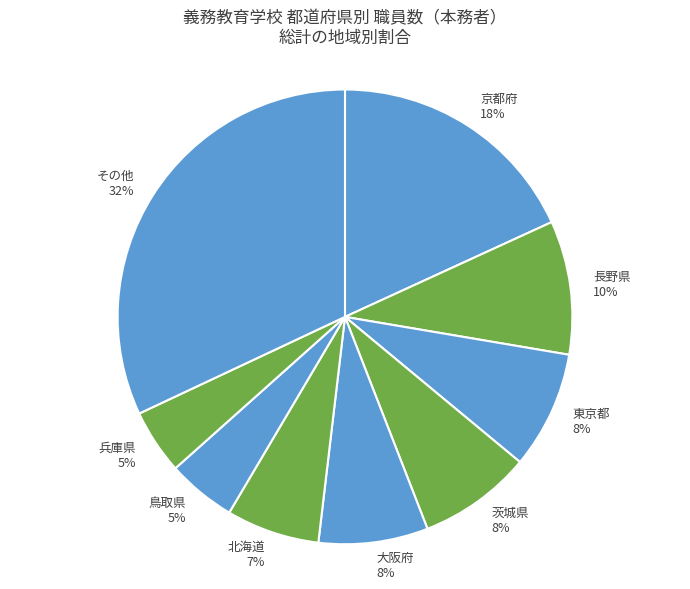

Is the sum of 北海道 and 兵庫県 greater than half?

No